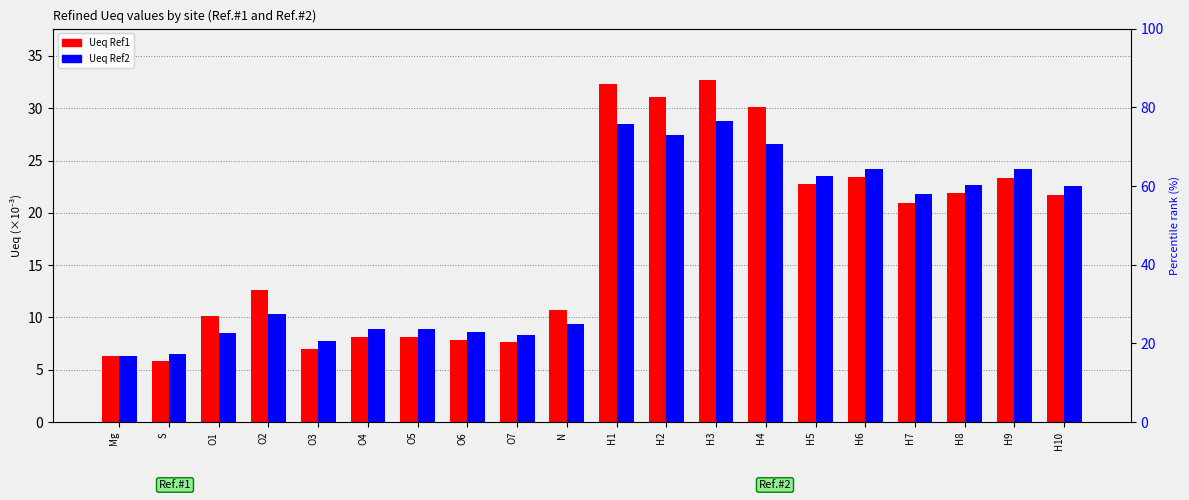

How many distinct data groups are displayed?

2